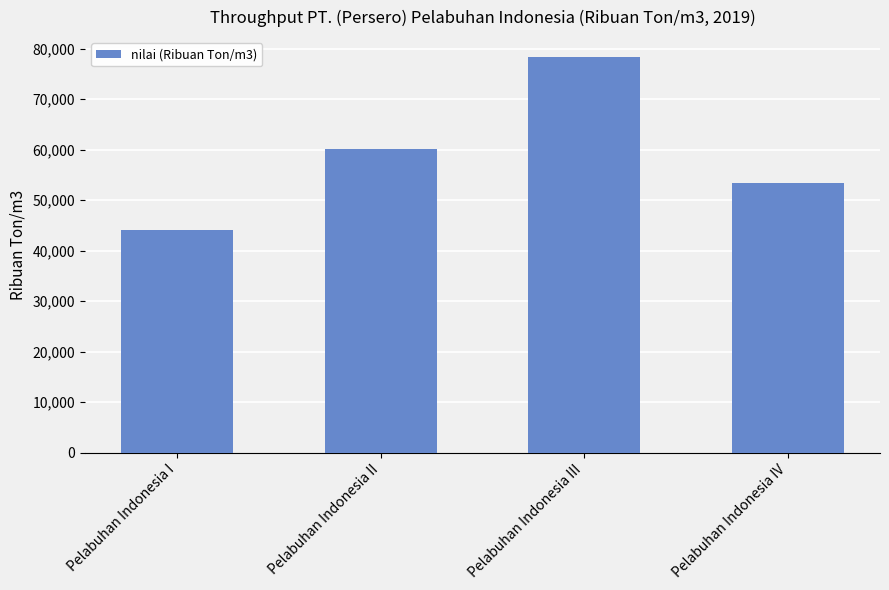

Rank the categories by value from lowest to highest.

Pelabuhan Indonesia I, Pelabuhan Indonesia IV, Pelabuhan Indonesia II, Pelabuhan Indonesia III